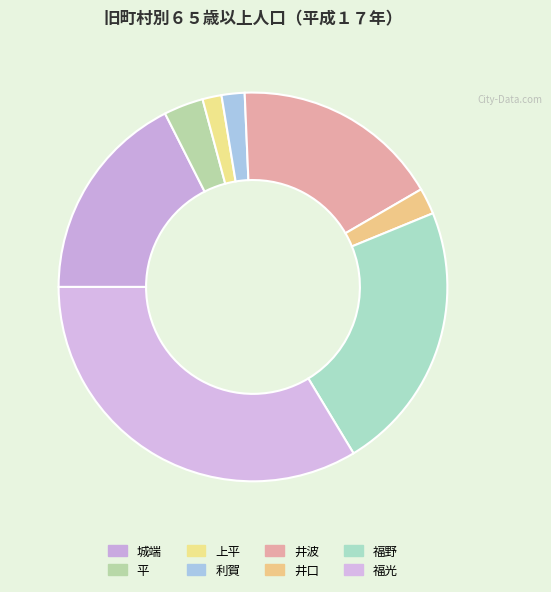

Is there any slice that represents more than half of the pie?

No